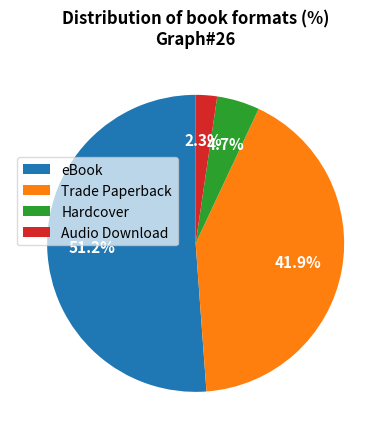

To the nearest percent, what is the combined percentage of Hardcover and eBook?

56%